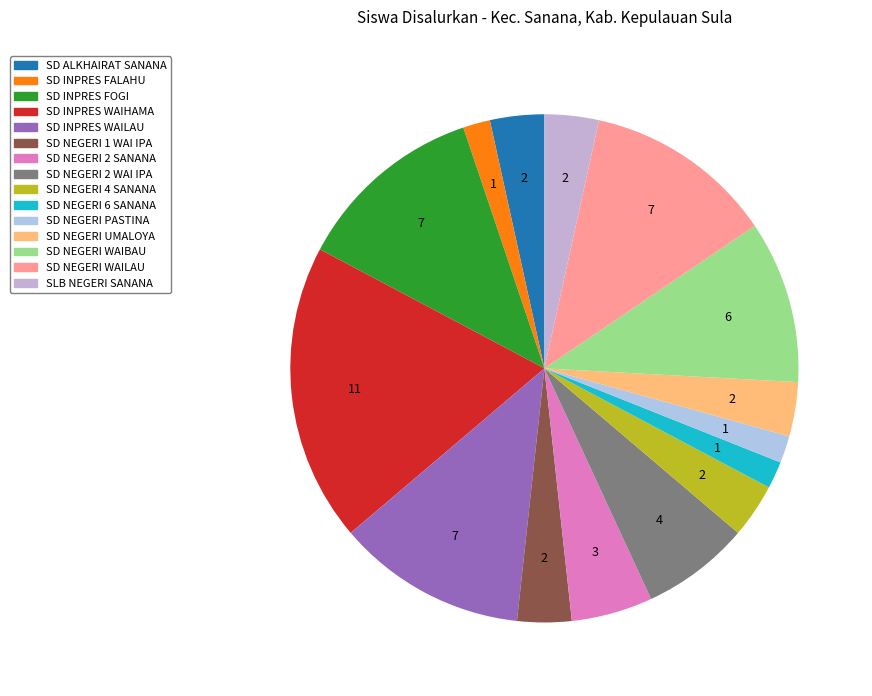

The SLB NEGERI SANANA slice represents 1% of the pie. True or false?

False